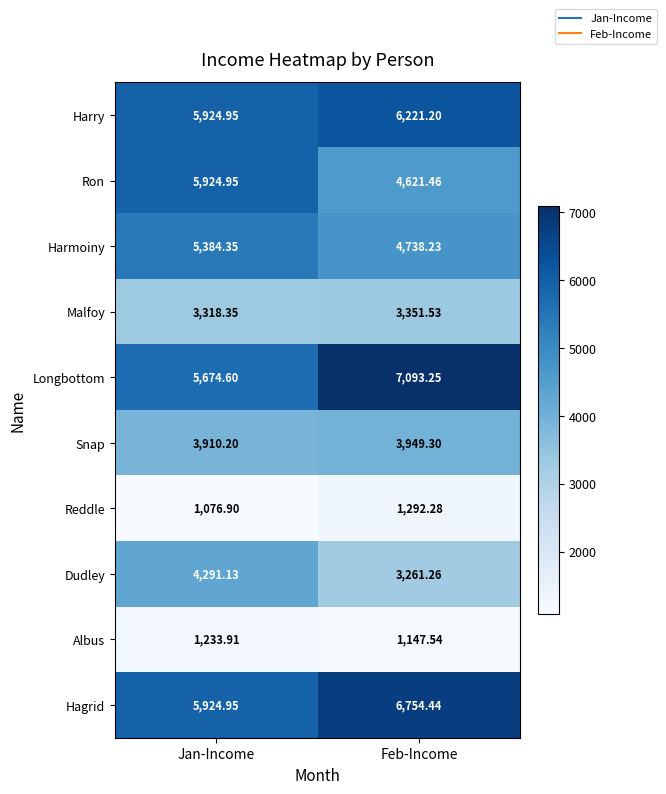

At which category is the sum across all series the highest?

Jan-Income